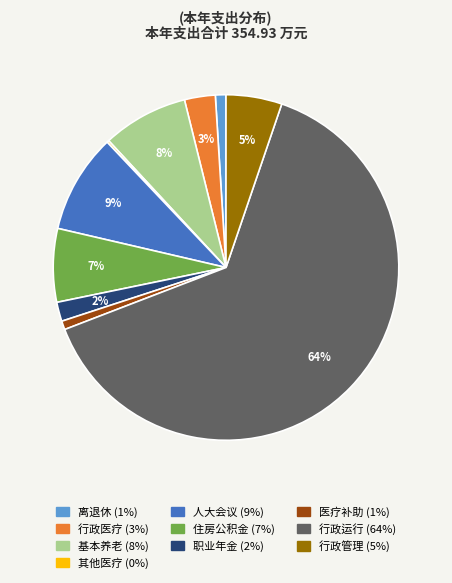

To the nearest percent, what is the average slice percentage?

10%